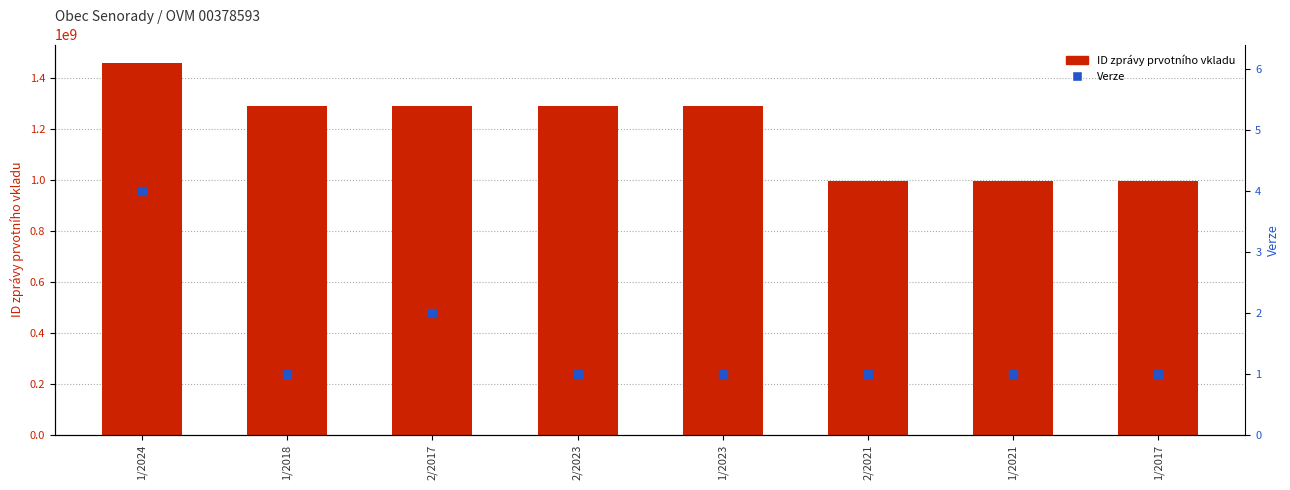

Is the value of ID zprávy prvotního vkladu at 1/2023 greater than the value of Verze at 1/2021?

Yes